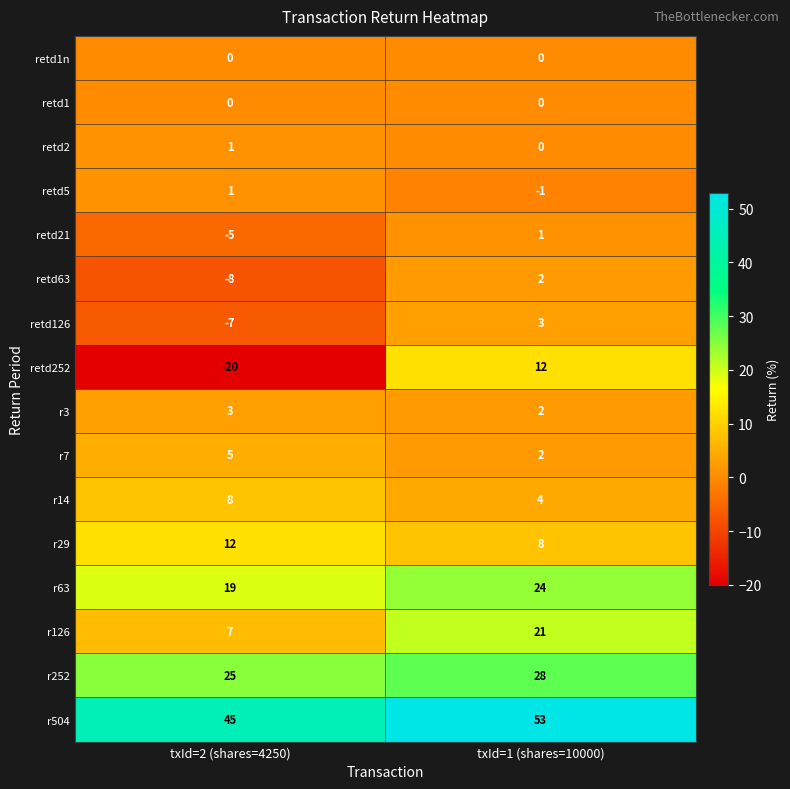

At which label is retd63 closest to -3?

txId=2 (shares=4250)